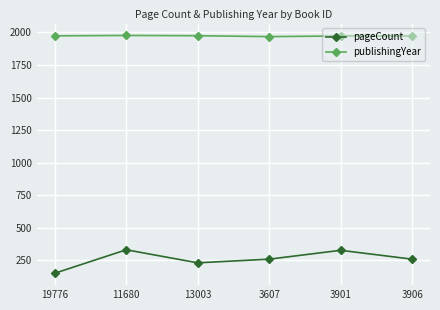

What are all the series names shown in the legend?

pageCount, publishingYear